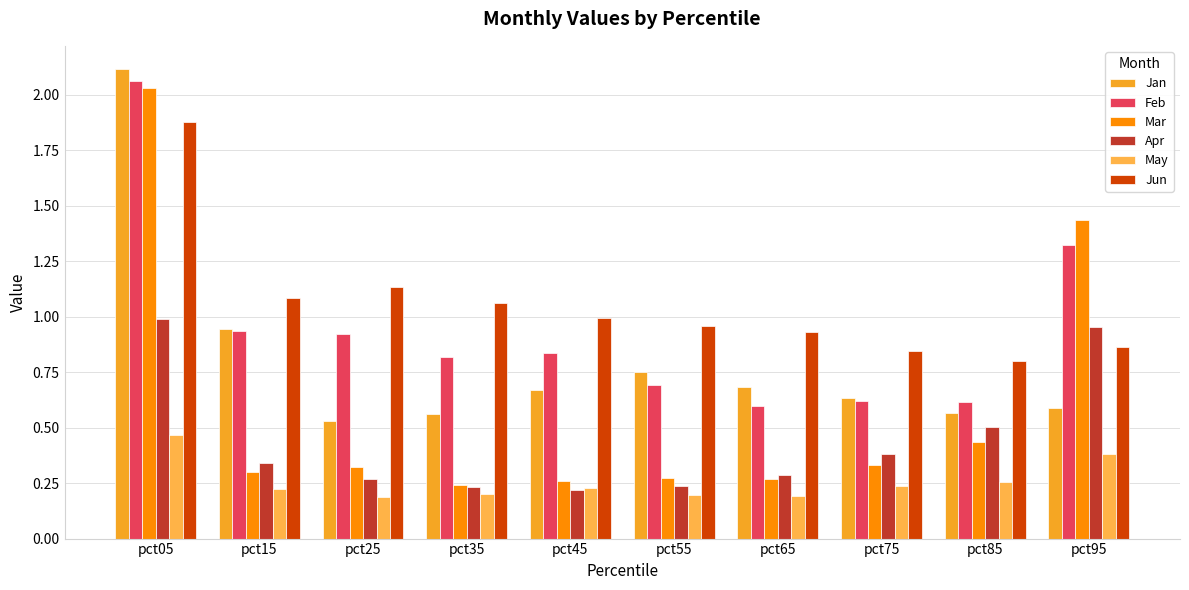

Rank the series by their maximum value, from highest to lowest.

Jan, Feb, Mar, Jun, Apr, May